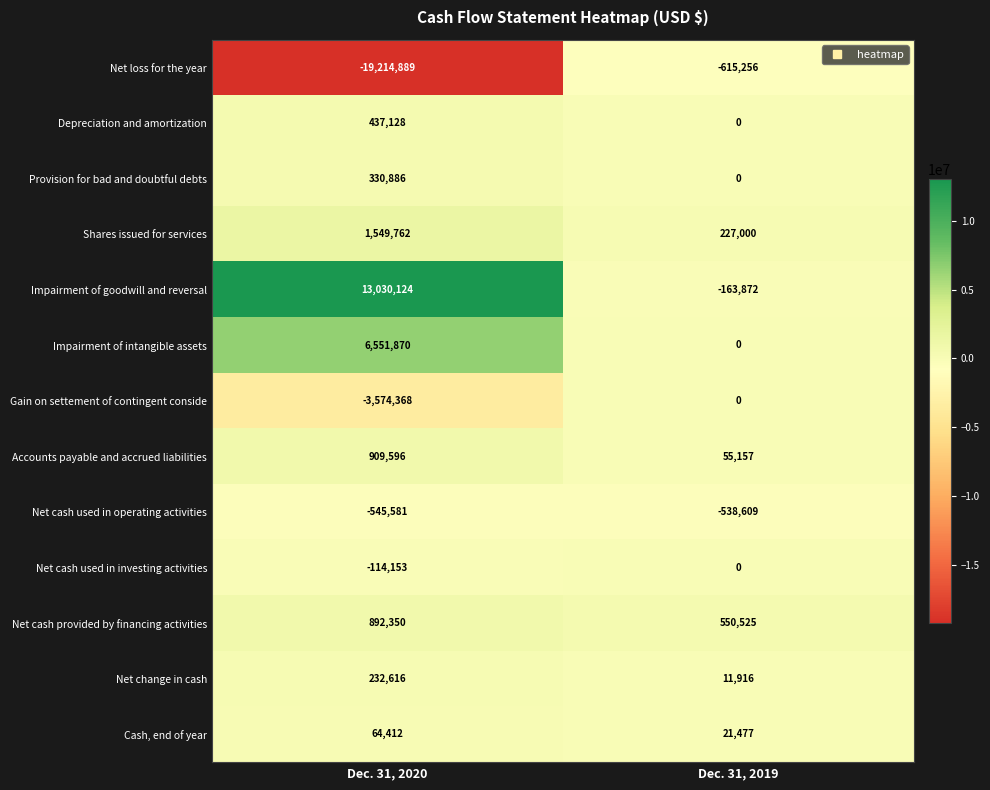

What is the total value across all series at Dec. 31, 2019?

-451662